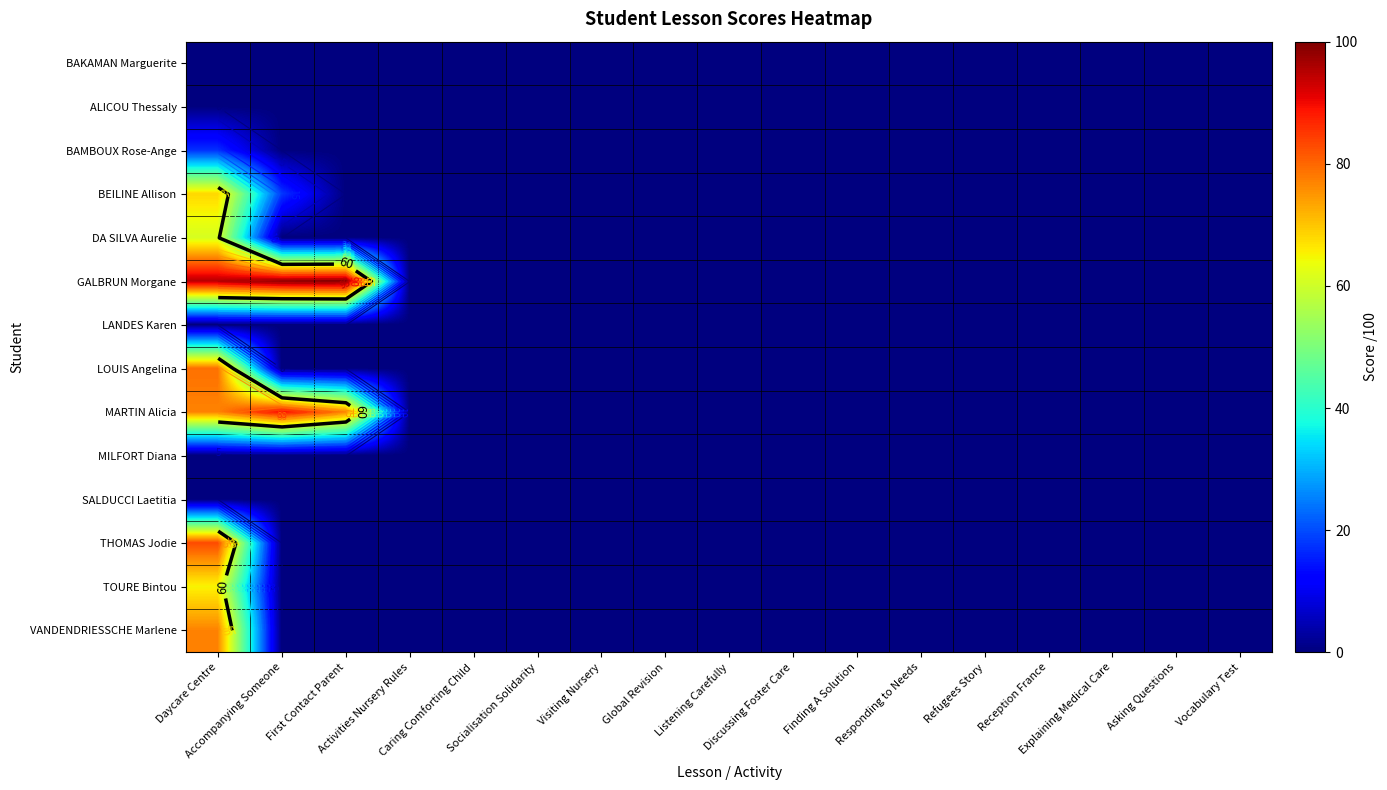

Count the number of data series in this chart.

14